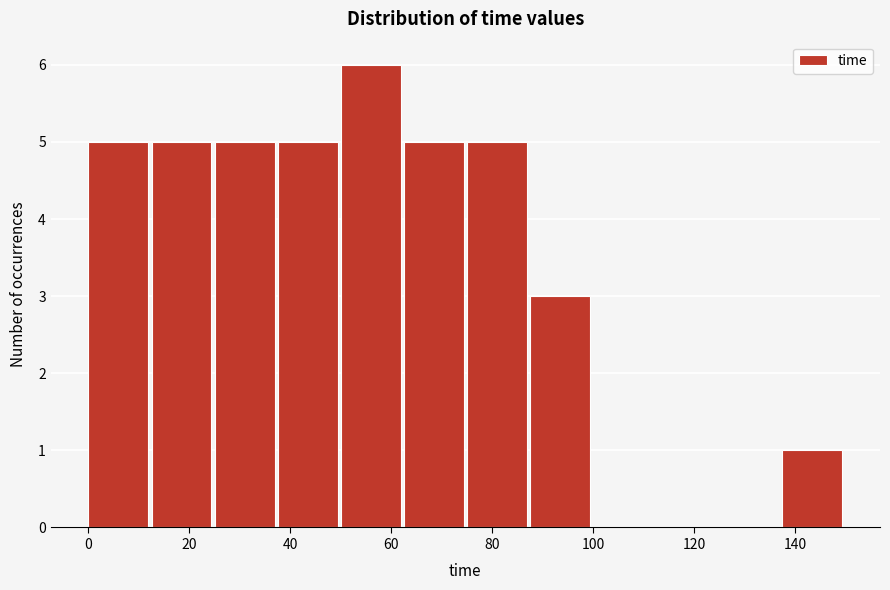

Reading left to right, transcribe this chart: for each bar, give the range it covers on the x-axis and its height. Neither the bar edges nor the heights are printed on the chart, so give them approximately, as read against the axes.

0.0 to 12.5: 5
12.5 to 25.0: 5
25.0 to 37.5: 5
37.5 to 50.0: 5
50.0 to 62.5: 6
62.5 to 75.0: 5
75.0 to 87.5: 5
87.5 to 100.0: 3
100.0 to 112.5: 0
112.5 to 125.0: 0
125.0 to 137.5: 0
137.5 to 150.0: 1